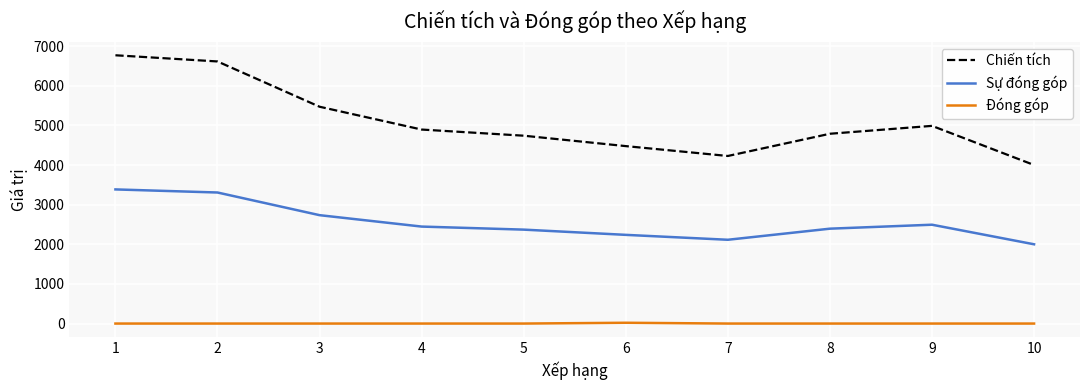

At how many categories does at least one series exceed 6430?

2